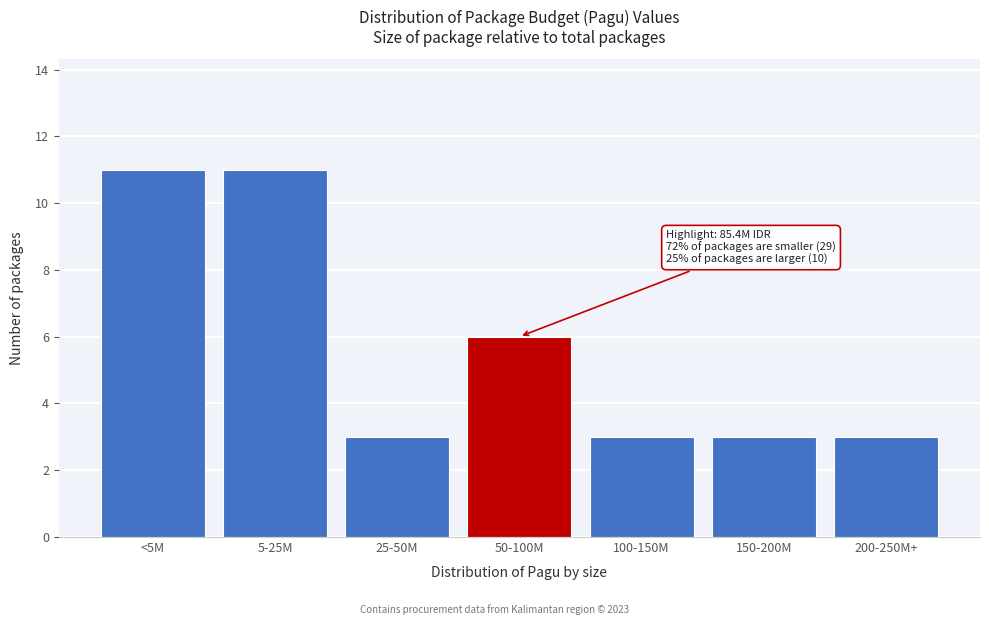

Reading left to right, what are all the values shown in this chart?

11	11	3	6	3	3	3